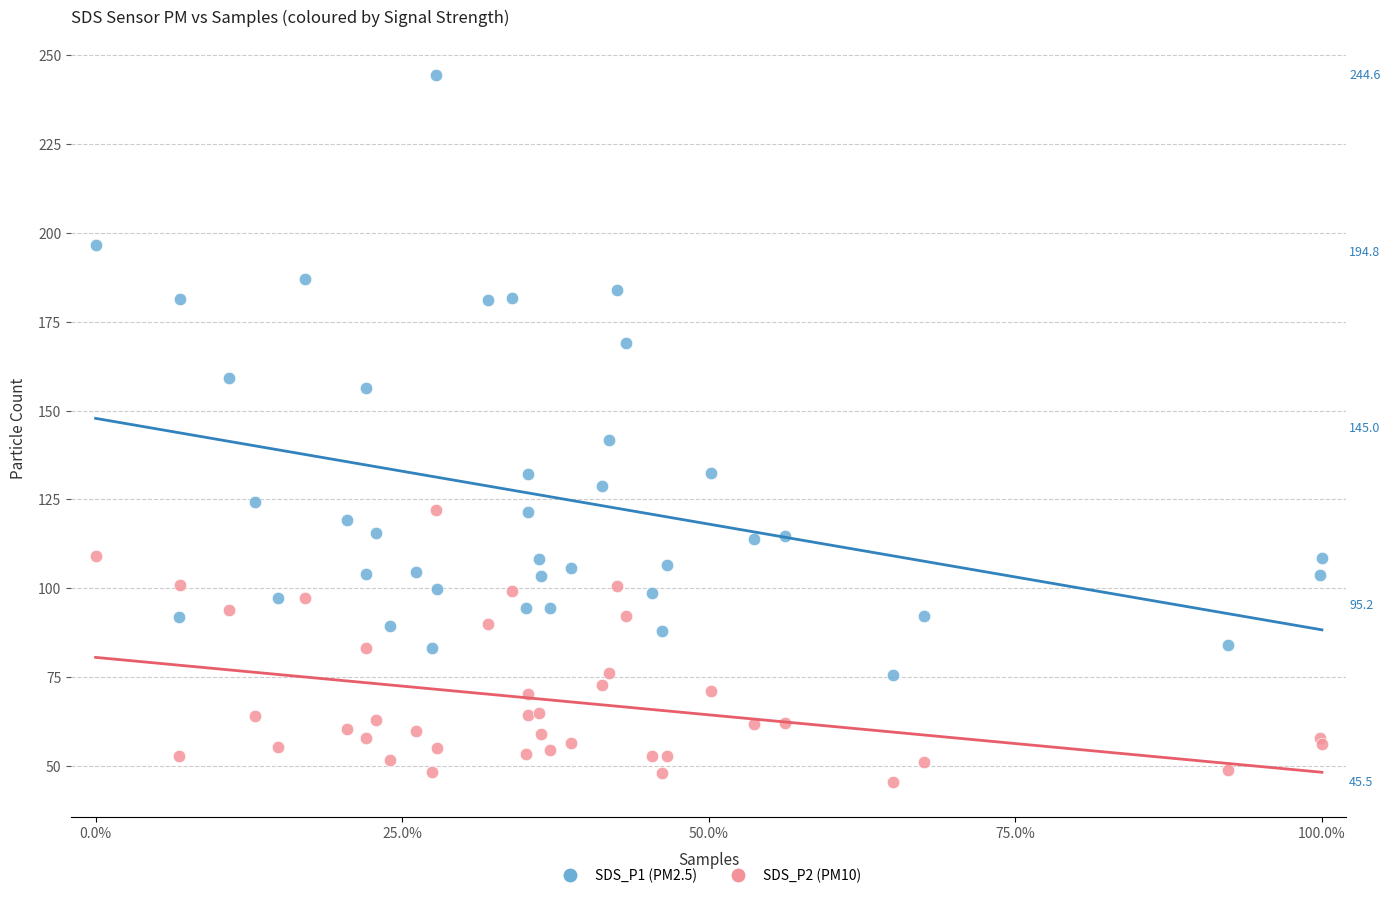

What are all the series names shown in the legend?

SDS_P1 (PM2.5), SDS_P2 (PM10)